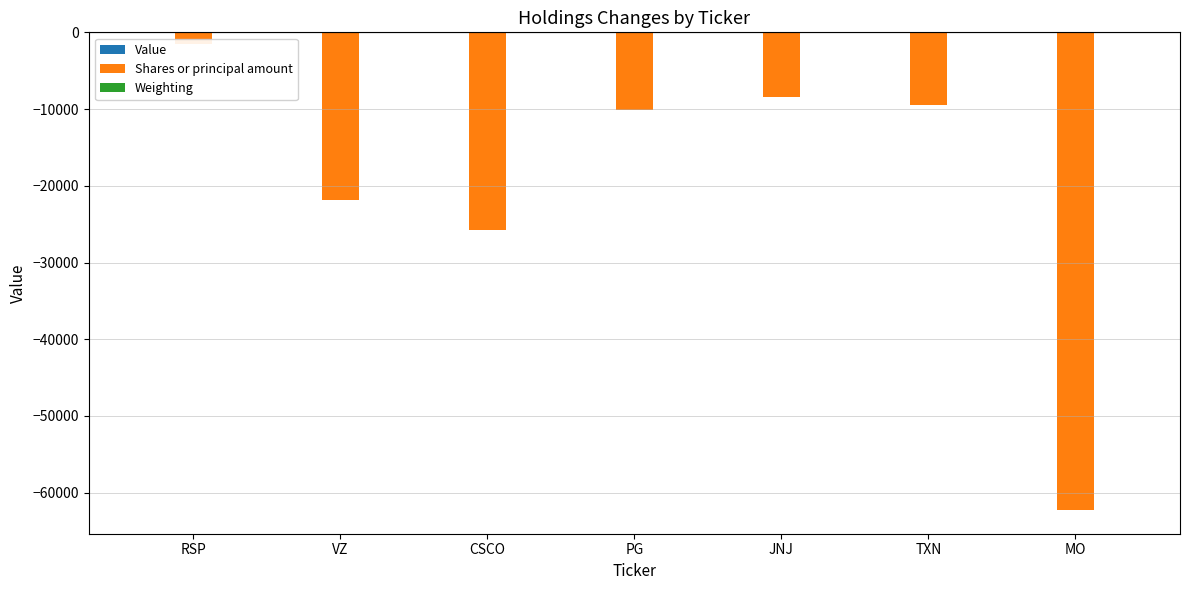

Reading left to right, what are all the values shown in this chart?

Value: RSP=0.0	VZ=0.0	CSCO=0.0	PG=0.0	JNJ=0.0	TXN=0.0	MO=0.0
Shares or principal amount: RSP=-1463.0	VZ=-21884.0	CSCO=-25753.0	PG=-10179.0	JNJ=-8436.0	TXN=-9469.0	MO=-62236.0
Weighting: RSP=-0.1	VZ=-0.8	CSCO=-0.9	PG=-0.9	JNJ=-0.9	TXN=-1.2	MO=-2.1